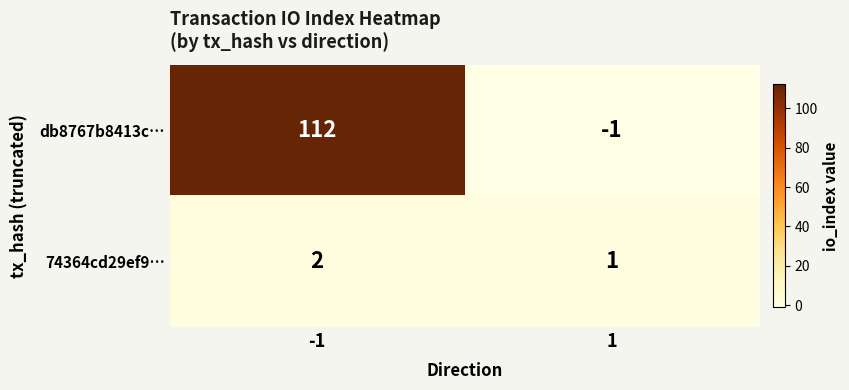

Rank the series by their maximum value, from highest to lowest.

db8767b8413c…, 74364cd29ef9…